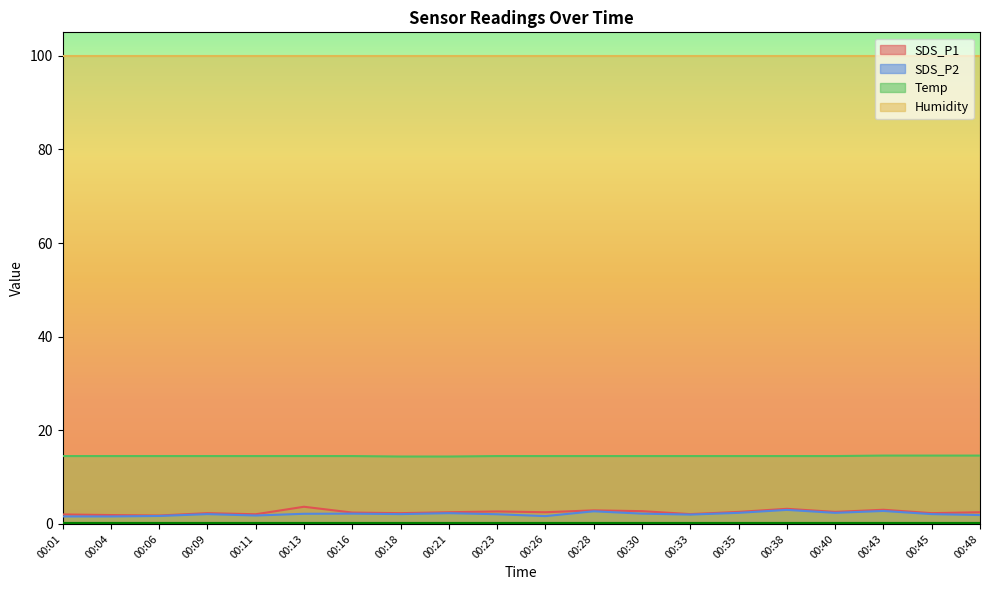

Count the Temp values in the range 14 to 15.

20